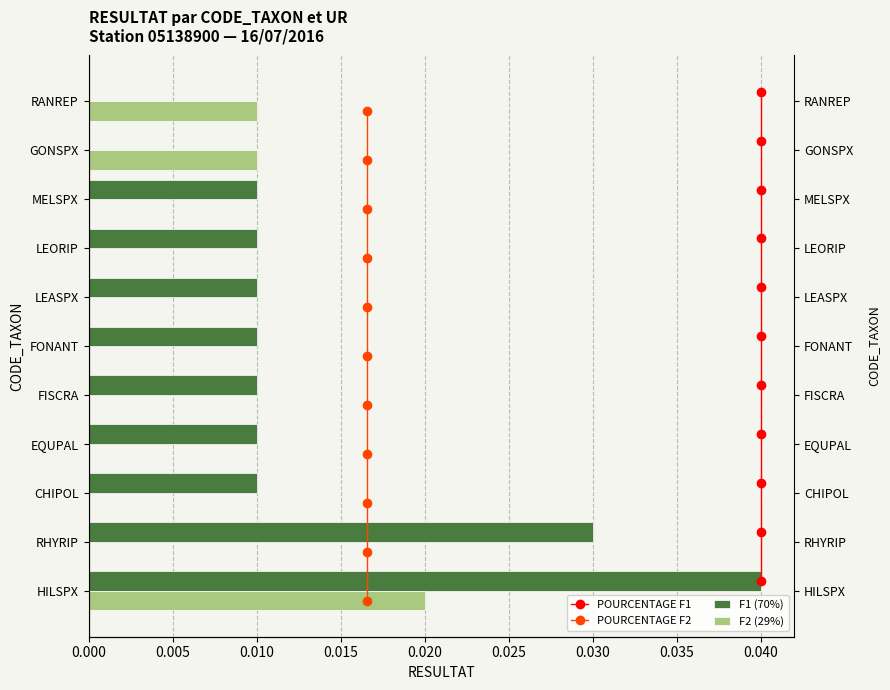

The value of POURCENTAGE F2 at 0.030 is 5.8. True or false?

True